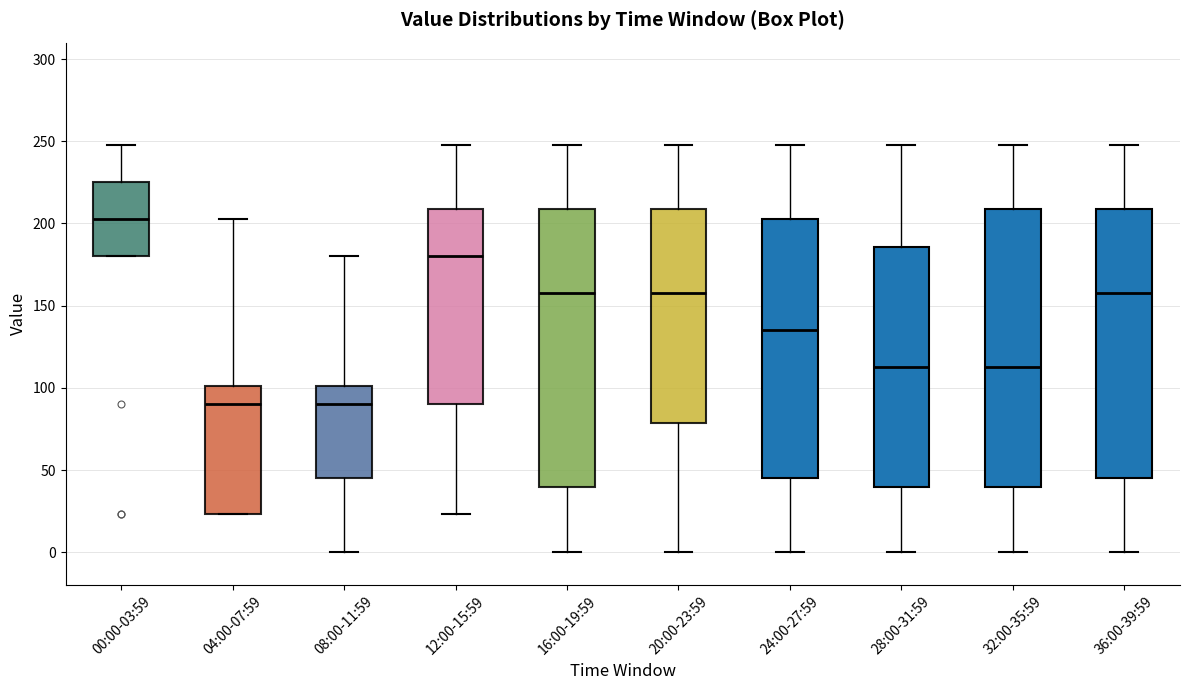

Reading left to right, read every box against the y-axis: the position of its median line, the range the box covers, and the ends of its whiskers. The values are not printed on the chart, so give them approximately, as read against the axis.

00:00-03:59: median 205, box 180 to 225, whiskers 180 to 250
04:00-07:59: median 90, box 25 to 100, whiskers 25 to 205
08:00-11:59: median 90, box 45 to 100, whiskers 0 to 180
12:00-15:59: median 180, box 90 to 210, whiskers 25 to 250
16:00-19:59: median 160, box 40 to 210, whiskers 0 to 250
20:00-23:59: median 160, box 80 to 210, whiskers 0 to 250
24:00-27:59: median 135, box 45 to 205, whiskers 0 to 250
28:00-31:59: median 115, box 40 to 185, whiskers 0 to 250
32:00-35:59: median 115, box 40 to 210, whiskers 0 to 250
36:00-39:59: median 160, box 45 to 210, whiskers 0 to 250